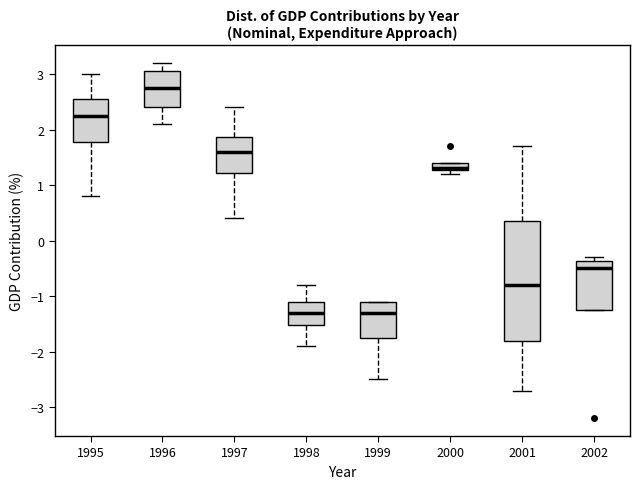

Where does the upper whisker of the box at x = 2001 end on the y-axis? The values are not printed on the chart, so give them approximately, as read against the axis.

1.7